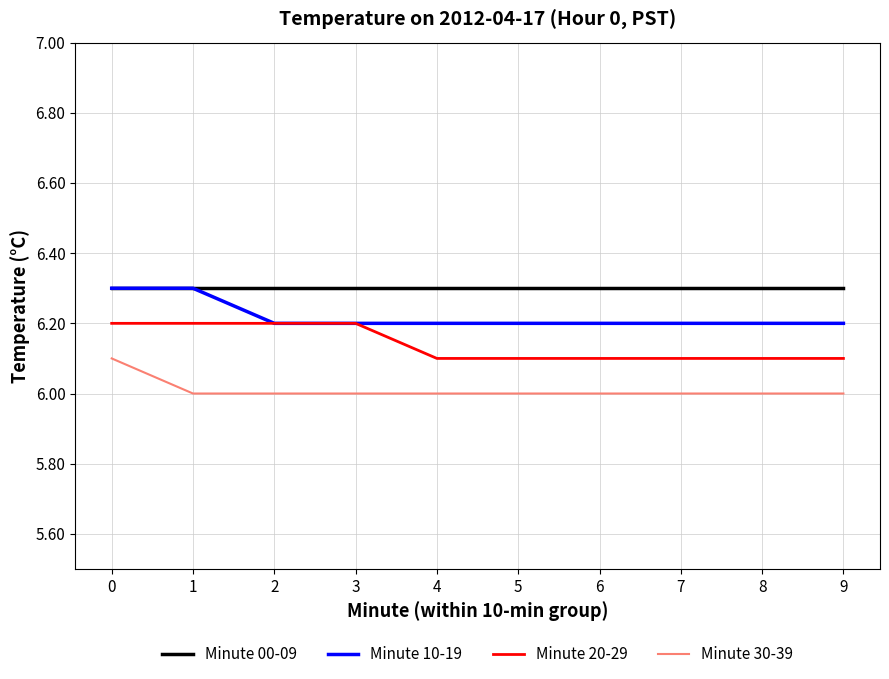

True or false: Minute 10-19 has a value of 4.0 at 3.

False